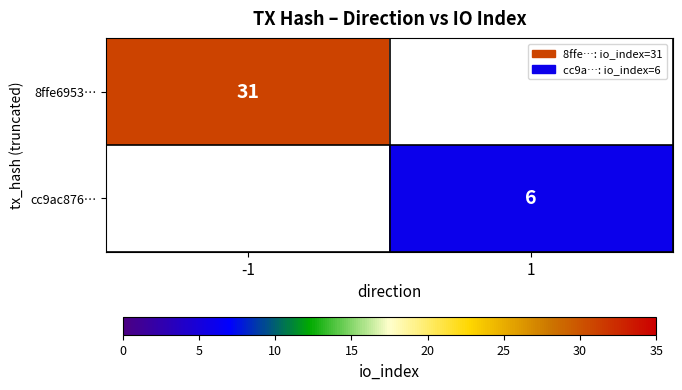

True or false: cc9ac876… has a value of 4 at 1.

False